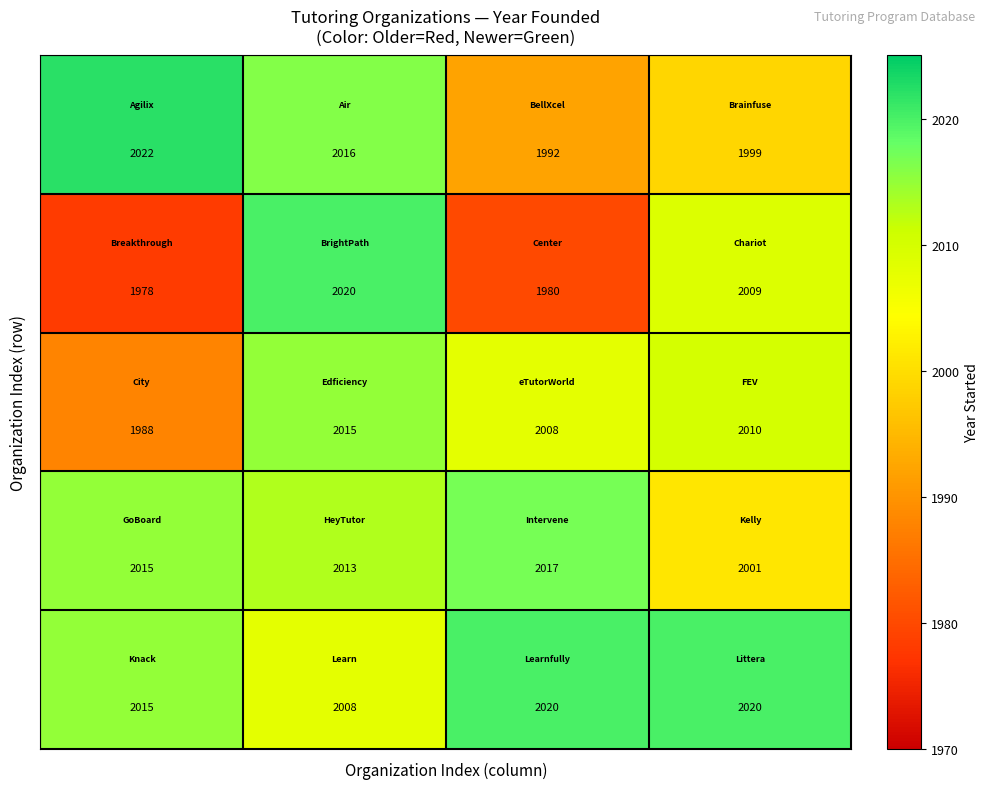

At how many categories does at least one series exceed 2008?

4